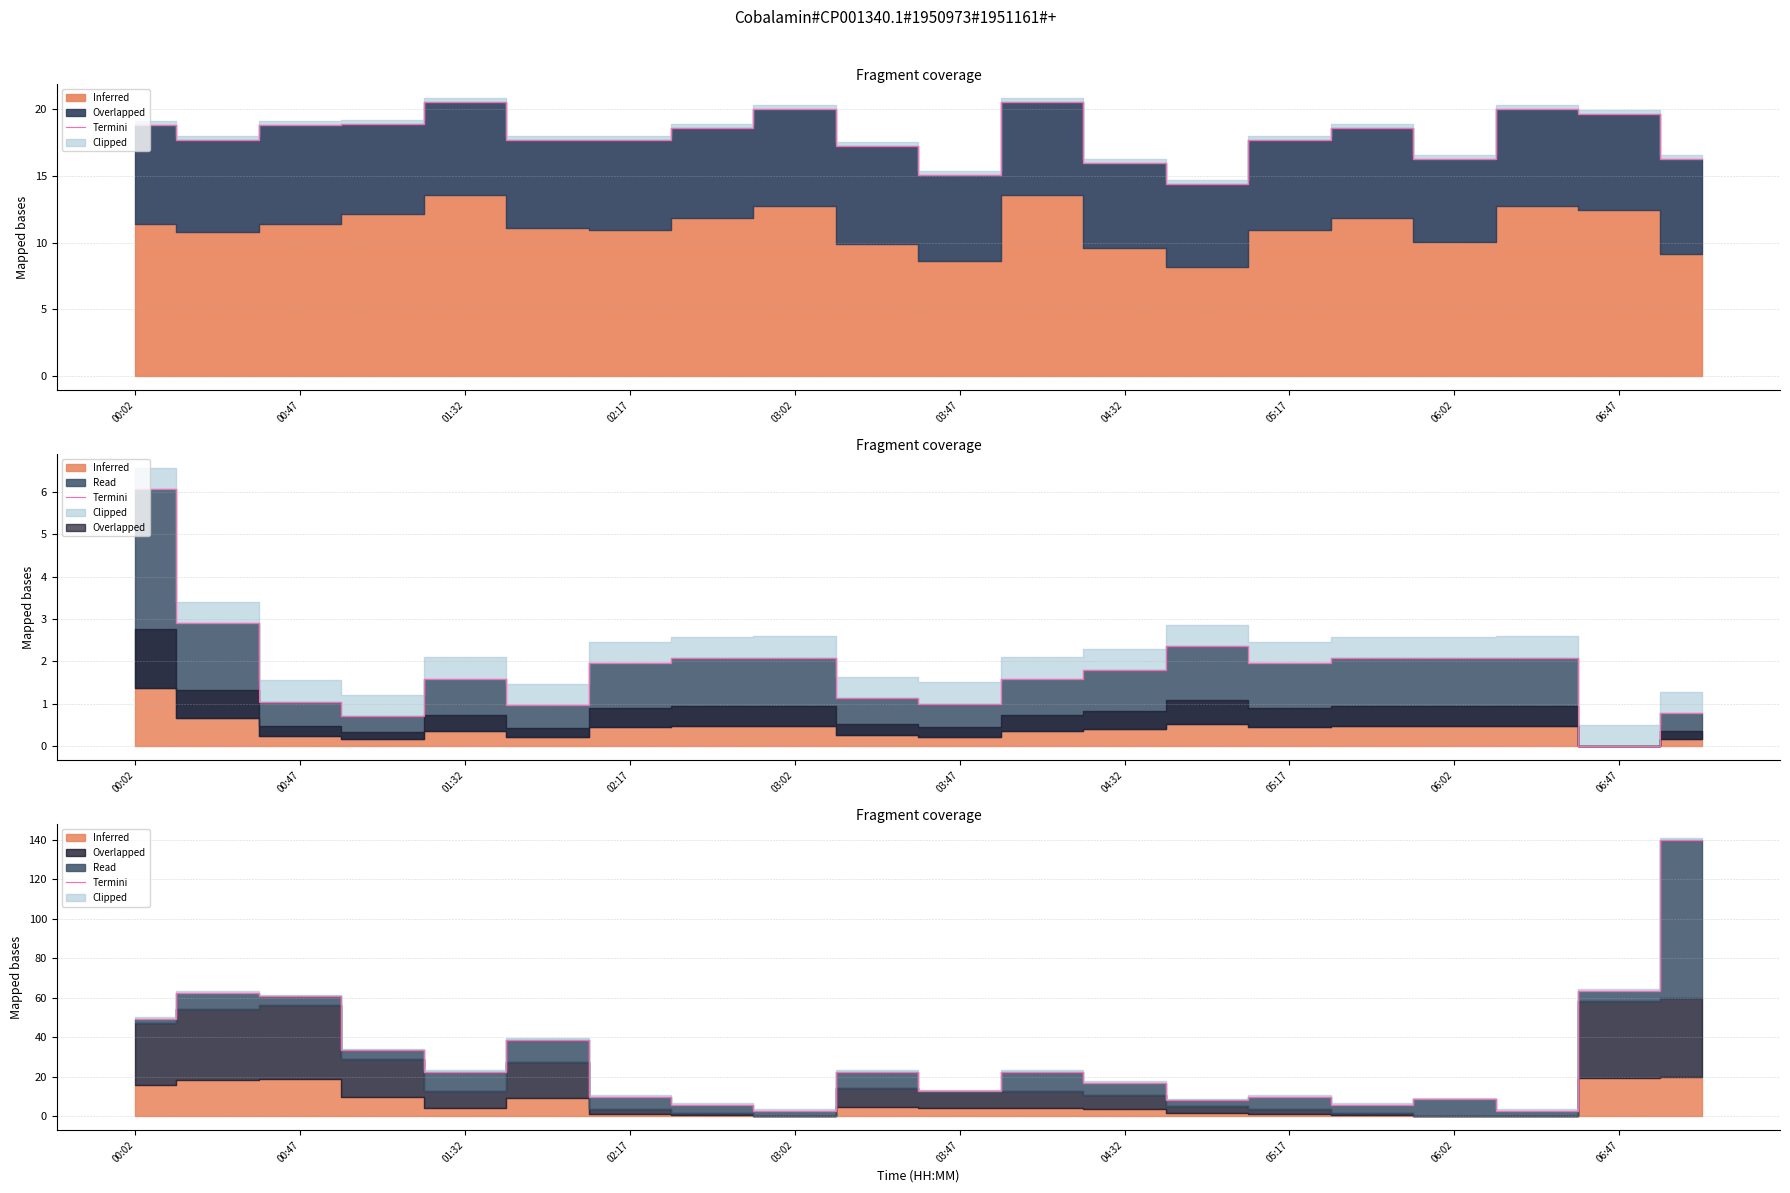

True or false: the data has more than 2 interior local peaks.

True